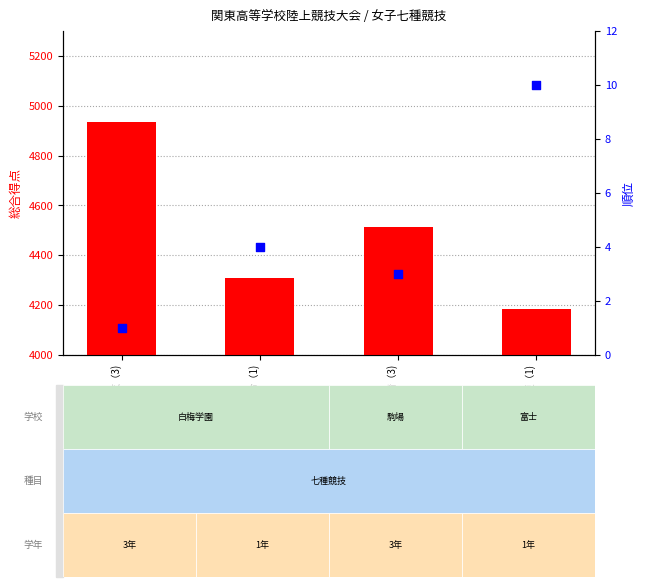

What are all the series names shown in the legend?

transformed count, percentile rank within the sample